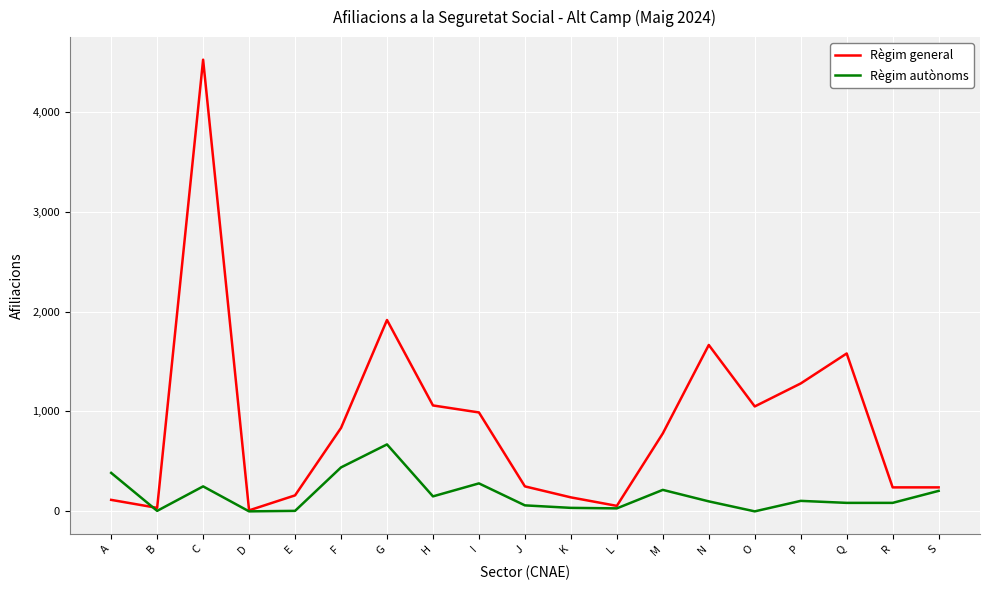

What is the total value across all series at L?

85